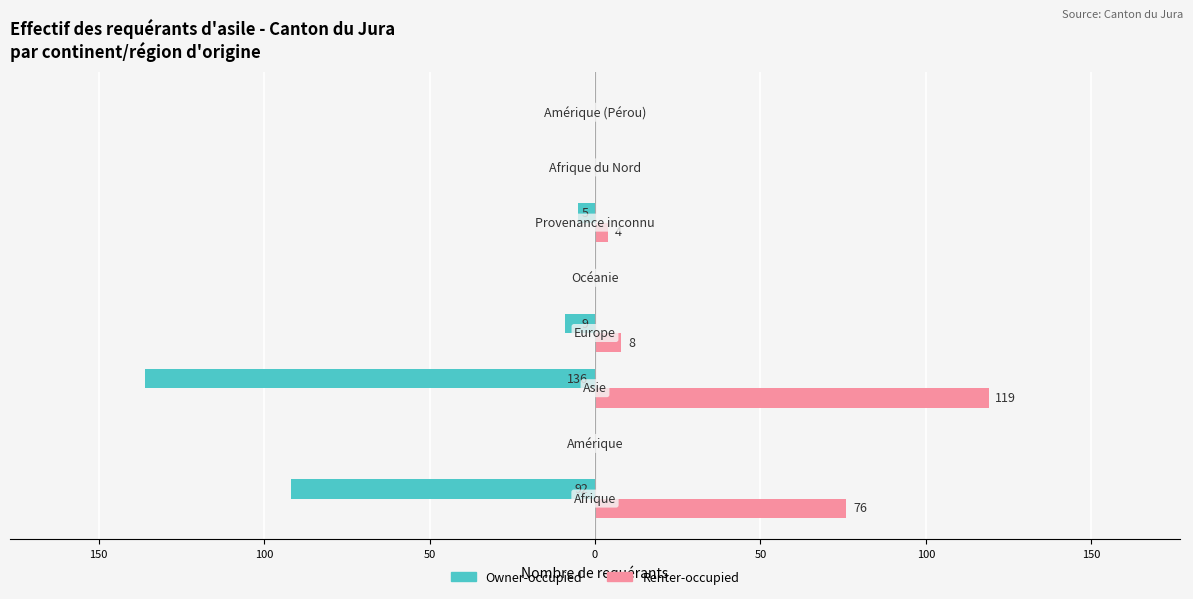

What are all the series names shown in the legend?

Owner-occupied, Renter-occupied